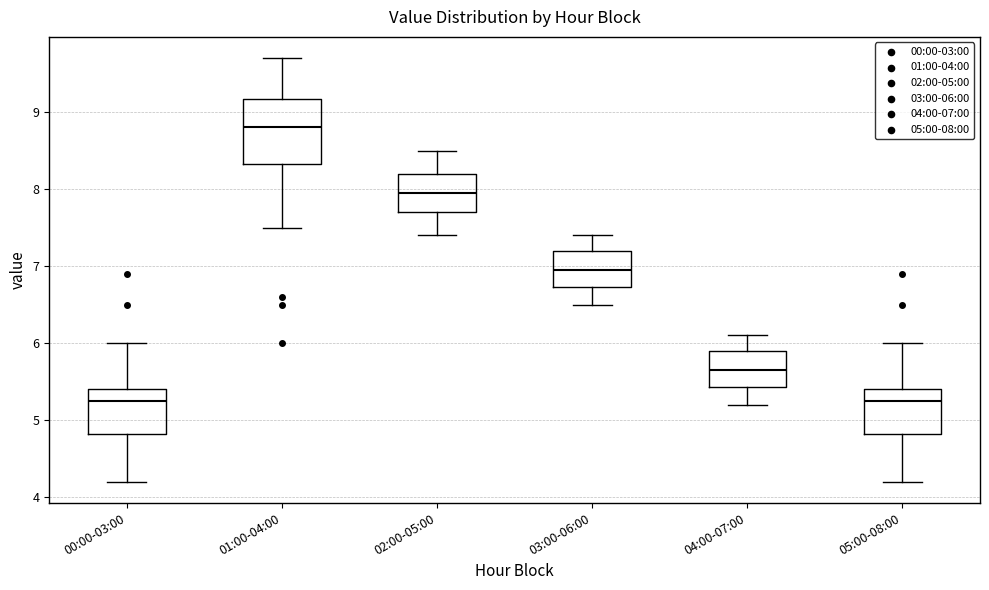

Reading left to right, transcribe this box plot: for each box, give where its median line is, the range the box spans, and where its two whiskers end, as read against the y-axis. The values are not printed on the chart, so give them approximately, as read against the axis.

00:00-03:00: median 5.3, box 4.8 to 5.4, whiskers 4.2 to 6.0
01:00-04:00: median 8.8, box 8.3 to 9.2, whiskers 7.5 to 9.7
02:00-05:00: median 8.0, box 7.7 to 8.2, whiskers 7.4 to 8.5
03:00-06:00: median 7.0, box 6.7 to 7.2, whiskers 6.5 to 7.4
04:00-07:00: median 5.7, box 5.4 to 5.9, whiskers 5.2 to 6.1
05:00-08:00: median 5.3, box 4.8 to 5.4, whiskers 4.2 to 6.0